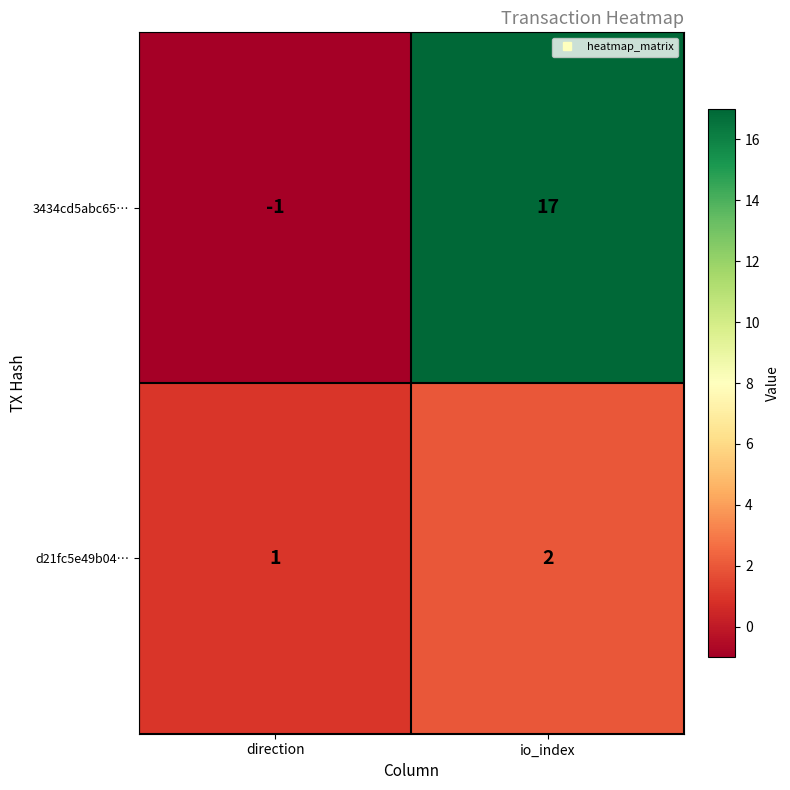

Which series has the largest total across all categories?

3434cd5abc65…